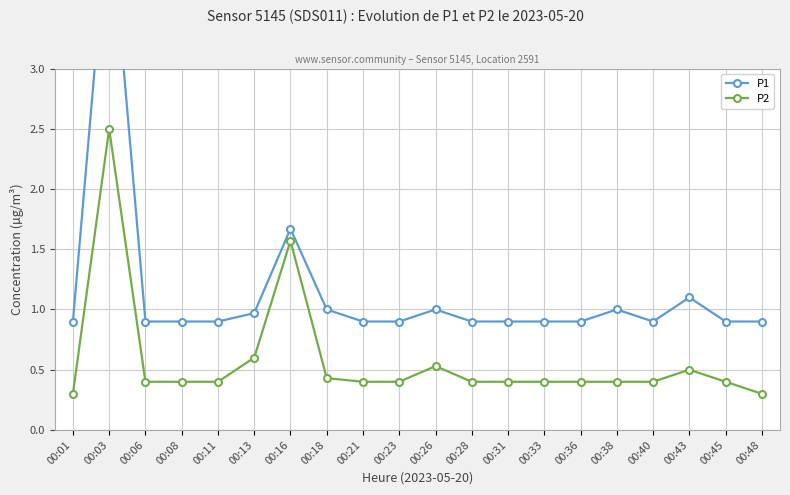

At which category is the sum across all series the highest?

00:03